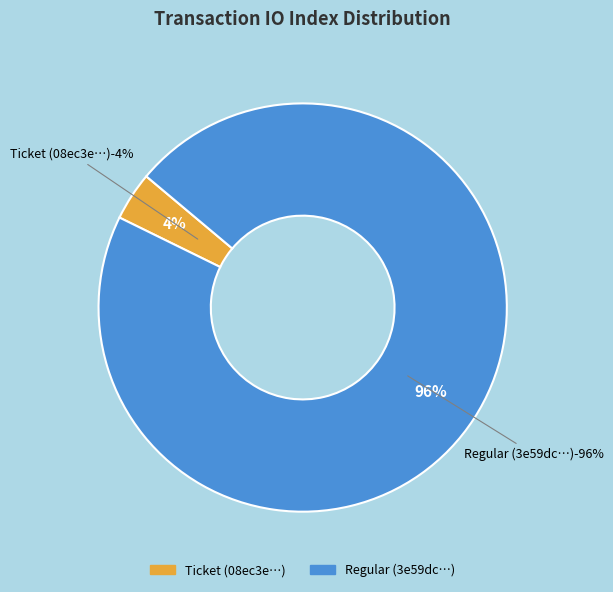

Which category has the smallest portion of the pie?

Ticket (io_index=0)